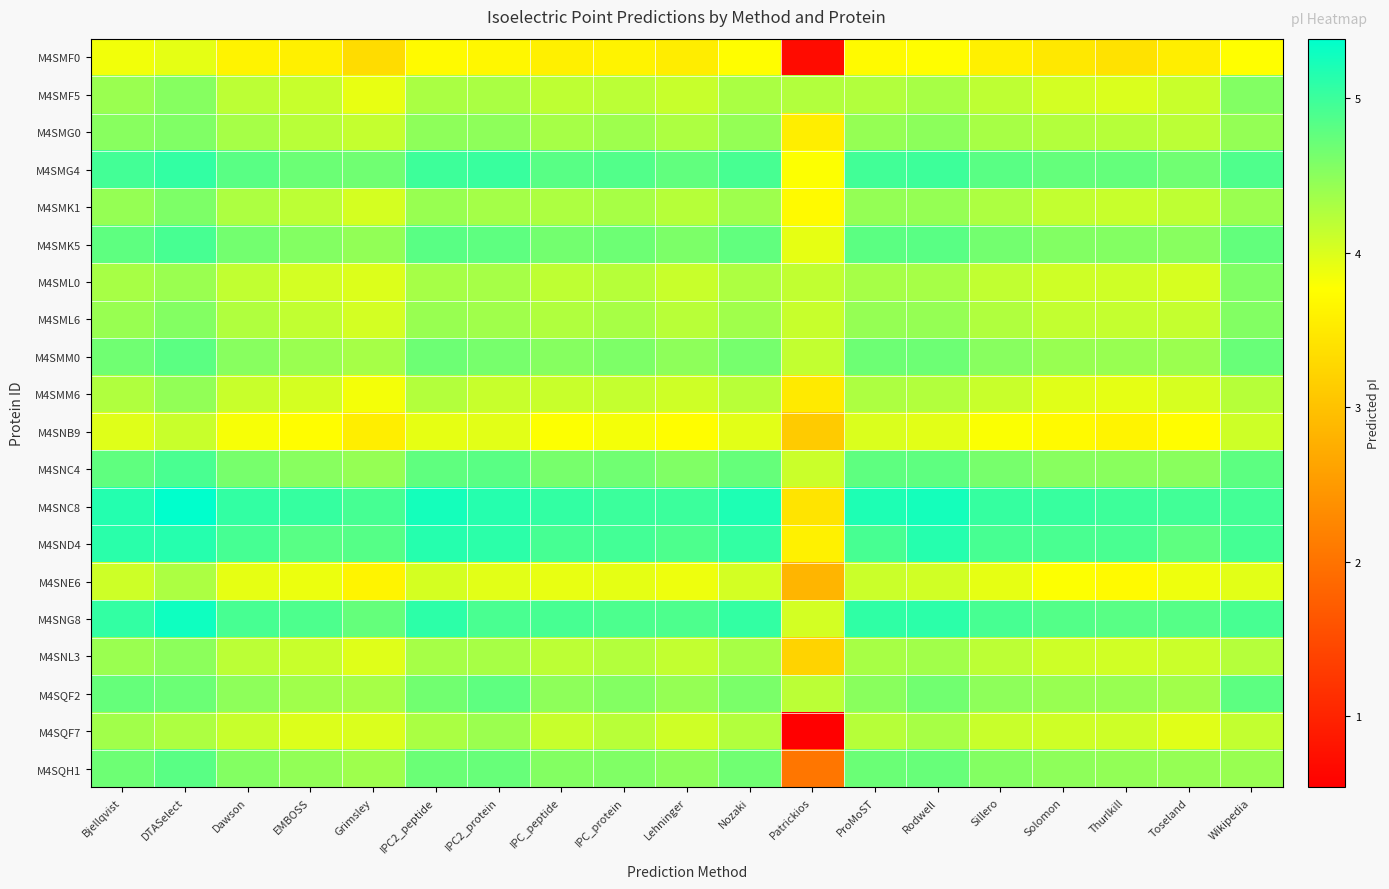

Reading right to left, extract all data points from this chart.

M4SMF0: Wikipedia=3.8	Toseland=3.6	Thurlkill=3.4	Solomon=3.5	Sillero=3.6	Rodwell=3.7	ProMoST=3.7	Patrickios=0.7	Nozaki=3.7	Lehninger=3.5	IPC_protein=3.6	IPC_peptide=3.6	IPC2_protein=3.7	IPC2_peptide=3.7	Grimsley=3.3	EMBOSS=3.6	Dawson=3.6	DTASelect=3.9	Bjellqvist=3.8
M4SMF5: Wikipedia=4.6	Toseland=4.1	Thurlkill=4.0	Solomon=4.0	Sillero=4.2	Rodwell=4.3	ProMoST=4.3	Patrickios=4.3	Nozaki=4.3	Lehninger=4.1	IPC_protein=4.2	IPC_peptide=4.2	IPC2_protein=4.3	IPC2_peptide=4.3	Grimsley=3.9	EMBOSS=4.1	Dawson=4.2	DTASelect=4.5	Bjellqvist=4.4
M4SMG0: Wikipedia=4.4	Toseland=4.2	Thurlkill=4.2	Solomon=4.2	Sillero=4.3	Rodwell=4.5	ProMoST=4.4	Patrickios=3.6	Nozaki=4.4	Lehninger=4.3	IPC_protein=4.4	IPC_peptide=4.3	IPC2_protein=4.5	IPC2_peptide=4.5	Grimsley=4.1	EMBOSS=4.2	Dawson=4.3	DTASelect=4.6	Bjellqvist=4.5
M4SMG4: Wikipedia=4.9	Toseland=4.7	Thurlkill=4.7	Solomon=4.7	Sillero=4.8	Rodwell=5.0	ProMoST=5.0	Patrickios=3.8	Nozaki=4.9	Lehninger=4.8	IPC_protein=4.9	IPC_peptide=4.8	IPC2_protein=5.0	IPC2_peptide=5.0	Grimsley=4.7	EMBOSS=4.7	Dawson=4.8	DTASelect=5.1	Bjellqvist=5.0
M4SMK1: Wikipedia=4.4	Toseland=4.2	Thurlkill=4.1	Solomon=4.2	Sillero=4.3	Rodwell=4.4	ProMoST=4.4	Patrickios=3.7	Nozaki=4.4	Lehninger=4.2	IPC_protein=4.3	IPC_peptide=4.3	IPC2_protein=4.3	IPC2_peptide=4.4	Grimsley=4.0	EMBOSS=4.2	Dawson=4.3	DTASelect=4.6	Bjellqvist=4.4
M4SMK5: Wikipedia=4.8	Toseland=4.5	Thurlkill=4.5	Solomon=4.6	Sillero=4.6	Rodwell=4.8	ProMoST=4.8	Patrickios=3.9	Nozaki=4.8	Lehninger=4.6	IPC_protein=4.7	IPC_peptide=4.6	IPC2_protein=4.8	IPC2_peptide=4.8	Grimsley=4.5	EMBOSS=4.5	Dawson=4.6	DTASelect=4.9	Bjellqvist=4.8
M4SML0: Wikipedia=4.6	Toseland=4.0	Thurlkill=4.1	Solomon=4.1	Sillero=4.2	Rodwell=4.3	ProMoST=4.3	Patrickios=4.2	Nozaki=4.3	Lehninger=4.1	IPC_protein=4.2	IPC_peptide=4.2	IPC2_protein=4.3	IPC2_peptide=4.3	Grimsley=4.0	EMBOSS=4.0	Dawson=4.2	DTASelect=4.4	Bjellqvist=4.3
M4SML6: Wikipedia=4.6	Toseland=4.1	Thurlkill=4.1	Solomon=4.2	Sillero=4.3	Rodwell=4.4	ProMoST=4.4	Patrickios=4.1	Nozaki=4.4	Lehninger=4.2	IPC_protein=4.3	IPC_peptide=4.3	IPC2_protein=4.4	IPC2_peptide=4.4	Grimsley=4.0	EMBOSS=4.2	Dawson=4.3	DTASelect=4.5	Bjellqvist=4.4
M4SMM0: Wikipedia=4.7	Toseland=4.4	Thurlkill=4.4	Solomon=4.4	Sillero=4.5	Rodwell=4.7	ProMoST=4.7	Patrickios=4.2	Nozaki=4.6	Lehninger=4.5	IPC_protein=4.6	IPC_peptide=4.5	IPC2_protein=4.6	IPC2_peptide=4.7	Grimsley=4.3	EMBOSS=4.4	Dawson=4.5	DTASelect=4.8	Bjellqvist=4.7
M4SMM6: Wikipedia=4.2	Toseland=4.0	Thurlkill=3.9	Solomon=4.0	Sillero=4.1	Rodwell=4.3	ProMoST=4.3	Patrickios=3.5	Nozaki=4.2	Lehninger=4.1	IPC_protein=4.1	IPC_peptide=4.1	IPC2_protein=4.1	IPC2_peptide=4.2	Grimsley=3.8	EMBOSS=4.0	Dawson=4.1	DTASelect=4.5	Bjellqvist=4.3
M4SNB9: Wikipedia=4.1	Toseland=3.8	Thurlkill=3.6	Solomon=3.7	Sillero=3.8	Rodwell=3.9	ProMoST=4.0	Patrickios=3.1	Nozaki=3.9	Lehninger=3.7	IPC_protein=3.8	IPC_peptide=3.8	IPC2_protein=3.9	IPC2_peptide=3.9	Grimsley=3.6	EMBOSS=3.8	Dawson=3.8	DTASelect=4.1	Bjellqvist=4.0
M4SNC4: Wikipedia=4.8	Toseland=4.5	Thurlkill=4.5	Solomon=4.5	Sillero=4.6	Rodwell=4.8	ProMoST=4.8	Patrickios=4.1	Nozaki=4.7	Lehninger=4.6	IPC_protein=4.7	IPC_peptide=4.6	IPC2_protein=4.8	IPC2_peptide=4.8	Grimsley=4.4	EMBOSS=4.5	Dawson=4.6	DTASelect=4.9	Bjellqvist=4.8
M4SNC8: Wikipedia=5.0	Toseland=5.0	Thurlkill=5.0	Solomon=5.0	Sillero=5.0	Rodwell=5.2	ProMoST=5.2	Patrickios=3.4	Nozaki=5.2	Lehninger=5.0	IPC_protein=5.0	IPC_peptide=5.1	IPC2_protein=5.1	IPC2_peptide=5.2	Grimsley=4.9	EMBOSS=5.0	Dawson=5.1	DTASelect=5.4	Bjellqvist=5.2
M4SND4: Wikipedia=4.9	Toseland=4.8	Thurlkill=4.9	Solomon=4.9	Sillero=4.9	Rodwell=5.1	ProMoST=4.9	Patrickios=3.6	Nozaki=5.1	Lehninger=4.9	IPC_protein=5.0	IPC_peptide=4.9	IPC2_protein=5.1	IPC2_peptide=5.1	Grimsley=4.8	EMBOSS=4.8	Dawson=4.9	DTASelect=5.1	Bjellqvist=5.1
M4SNE6: Wikipedia=4.0	Toseland=3.9	Thurlkill=3.7	Solomon=3.8	Sillero=3.9	Rodwell=4.1	ProMoST=4.1	Patrickios=2.8	Nozaki=4.0	Lehninger=3.9	IPC_protein=3.9	IPC_peptide=3.9	IPC2_protein=3.9	IPC2_peptide=4.0	Grimsley=3.6	EMBOSS=3.9	Dawson=3.9	DTASelect=4.3	Bjellqvist=4.1
M4SNG8: Wikipedia=4.9	Toseland=4.8	Thurlkill=4.8	Solomon=4.9	Sillero=4.9	Rodwell=5.1	ProMoST=5.1	Patrickios=4.0	Nozaki=5.1	Lehninger=4.9	IPC_protein=4.9	IPC_peptide=4.9	IPC2_protein=4.9	IPC2_peptide=5.1	Grimsley=4.7	EMBOSS=4.9	Dawson=4.9	DTASelect=5.3	Bjellqvist=5.1
M4SNL3: Wikipedia=4.2	Toseland=4.1	Thurlkill=4.1	Solomon=4.1	Sillero=4.2	Rodwell=4.4	ProMoST=4.3	Patrickios=3.2	Nozaki=4.3	Lehninger=4.2	IPC_protein=4.2	IPC_peptide=4.2	IPC2_protein=4.3	IPC2_peptide=4.3	Grimsley=4.0	EMBOSS=4.1	Dawson=4.2	DTASelect=4.5	Bjellqvist=4.4
M4SQF2: Wikipedia=4.8	Toseland=4.4	Thurlkill=4.4	Solomon=4.4	Sillero=4.5	Rodwell=4.7	ProMoST=4.5	Patrickios=4.2	Nozaki=4.6	Lehninger=4.4	IPC_protein=4.5	IPC_peptide=4.5	IPC2_protein=4.8	IPC2_peptide=4.7	Grimsley=4.3	EMBOSS=4.4	Dawson=4.5	DTASelect=4.7	Bjellqvist=4.7
M4SQF7: Wikipedia=4.2	Toseland=4.0	Thurlkill=4.1	Solomon=4.1	Sillero=4.1	Rodwell=4.3	ProMoST=4.2	Patrickios=0.5	Nozaki=4.3	Lehninger=4.1	IPC_protein=4.2	IPC_peptide=4.1	IPC2_protein=4.4	IPC2_peptide=4.3	Grimsley=4.0	EMBOSS=4.0	Dawson=4.1	DTASelect=4.3	Bjellqvist=4.4
M4SQH1: Wikipedia=4.4	Toseland=4.4	Thurlkill=4.5	Solomon=4.5	Sillero=4.5	Rodwell=4.7	ProMoST=4.7	Patrickios=2.0	Nozaki=4.7	Lehninger=4.5	IPC_protein=4.6	IPC_peptide=4.5	IPC2_protein=4.7	IPC2_peptide=4.7	Grimsley=4.4	EMBOSS=4.5	Dawson=4.5	DTASelect=4.8	Bjellqvist=4.7